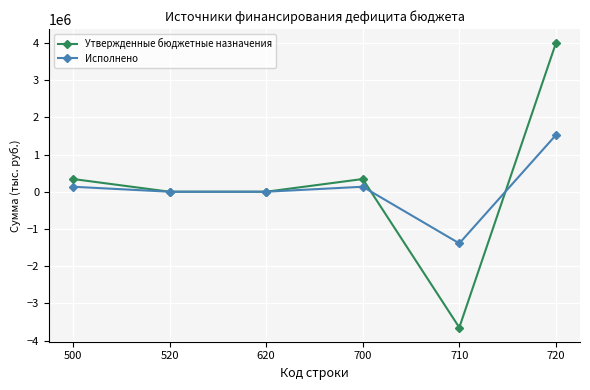

The value of Утвержденные бюджетные назначения at 620 is 0.0. True or false?

True